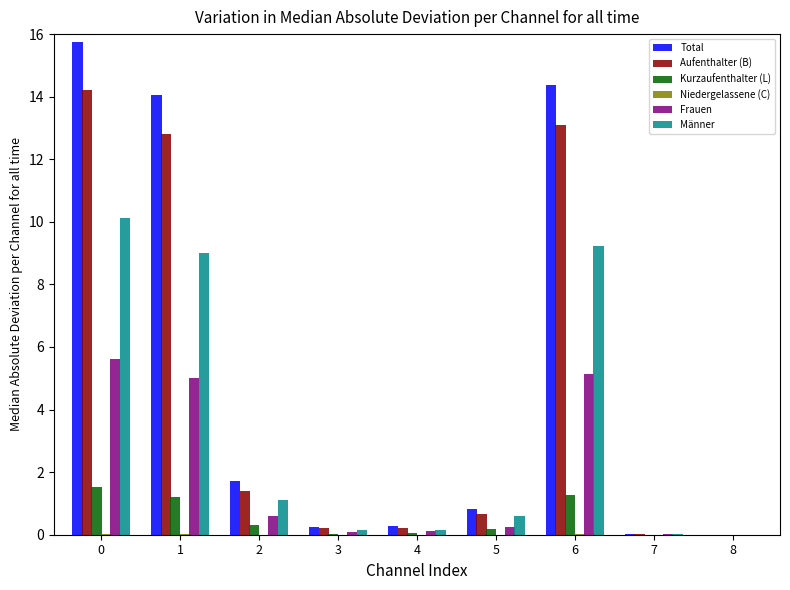

What is the sum of the Aufenthalter (B) values at 8 and 5?

0.7